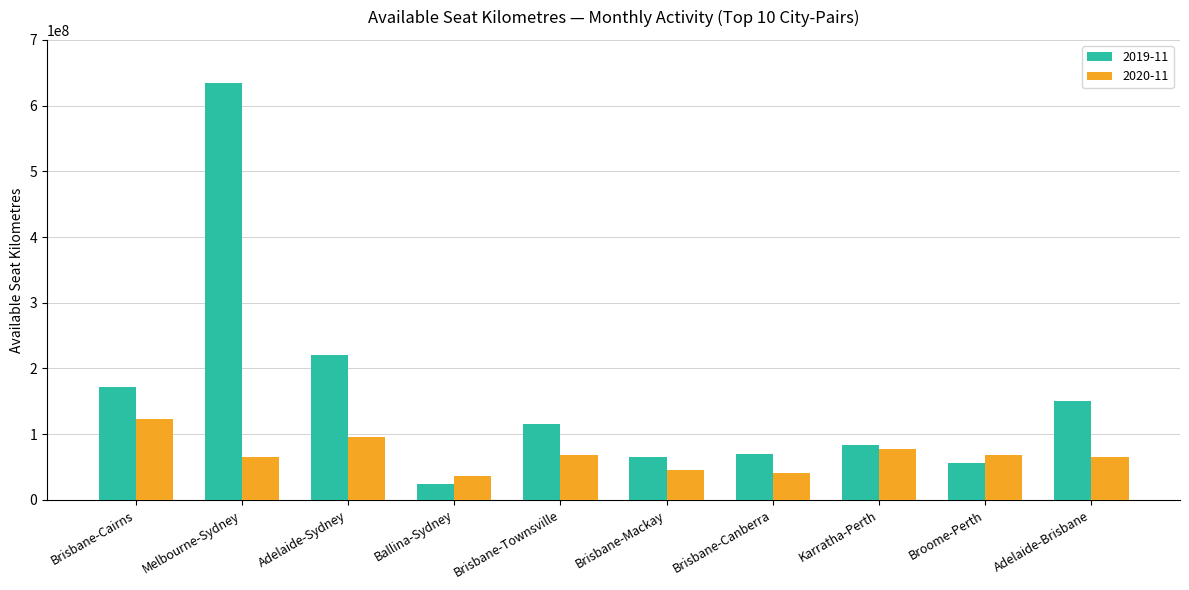

Is the value of 2019-11 at Adelaide-Sydney greater than the value of 2020-11 at Brisbane-Cairns?

Yes